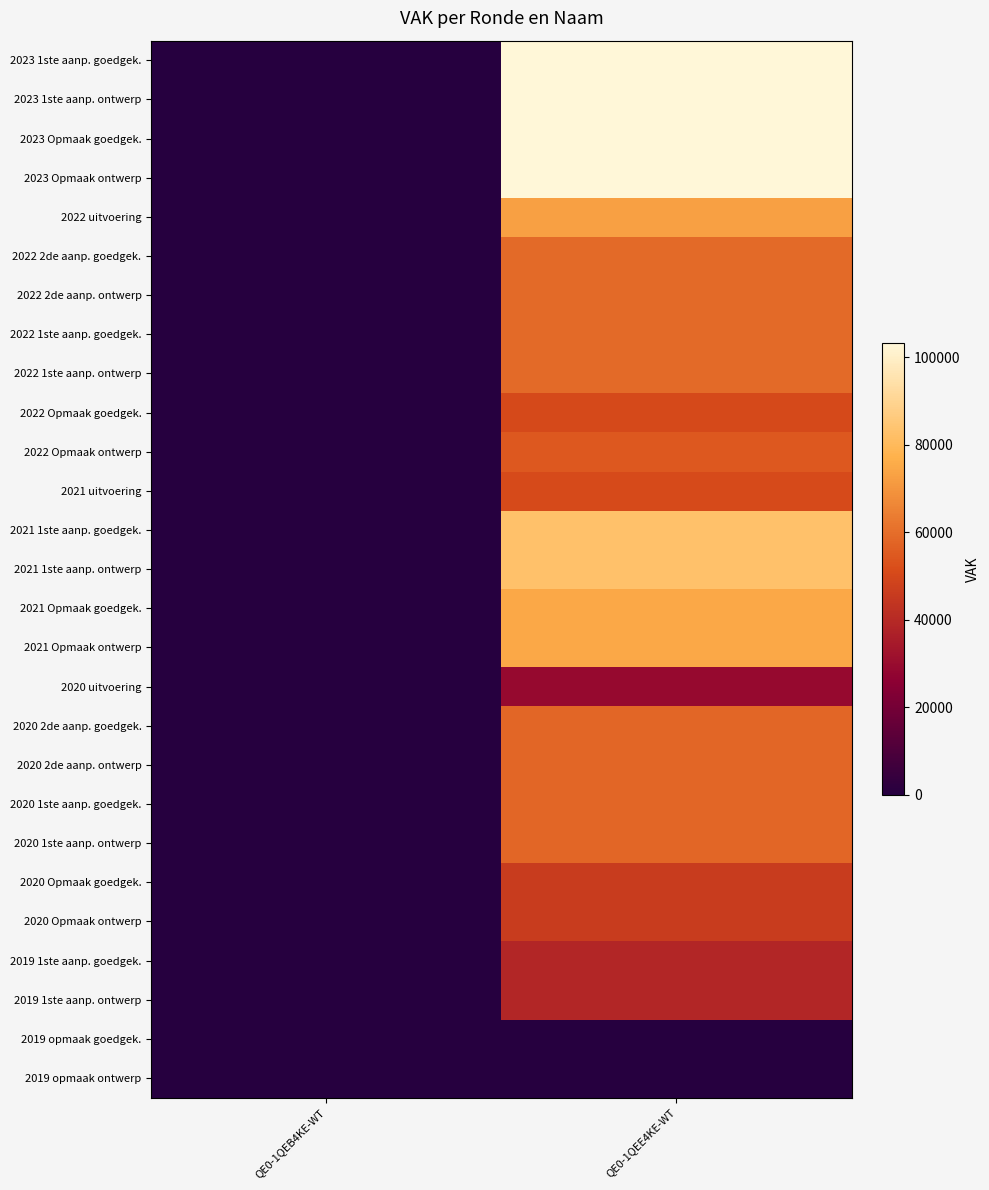

At how many categories does at least one series exceed 99316?

1